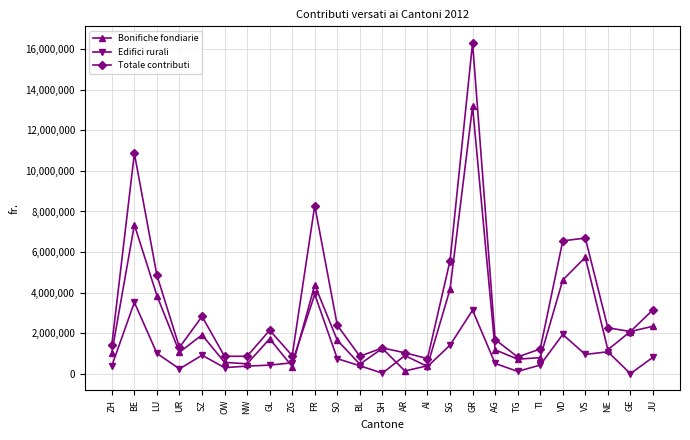

What is the sum of the Edifici rurali values at SG and JU?

2214900